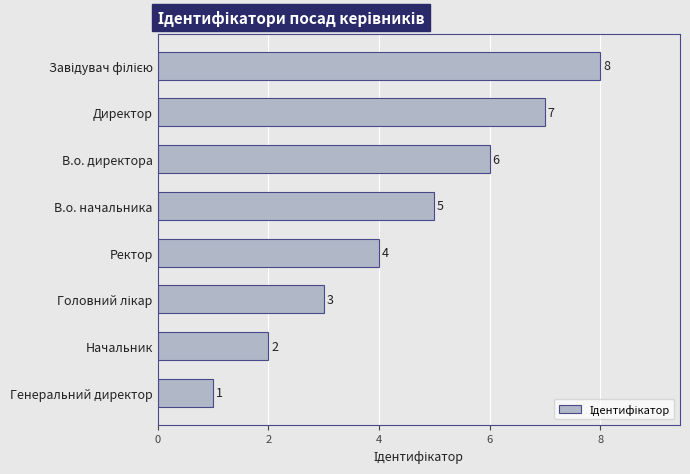

How many data points does each series have?

8